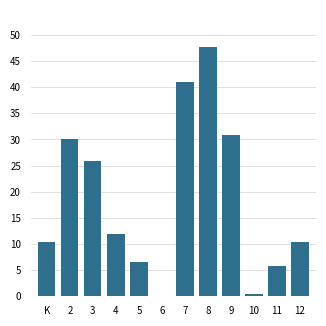

What is the sum of all values?

220.7